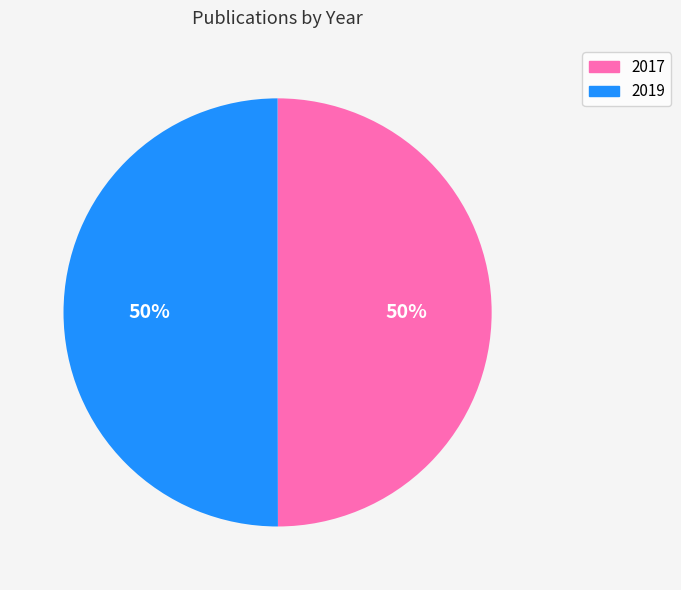

What is the ratio of the value at 2019 to the value at 2017?

1.0